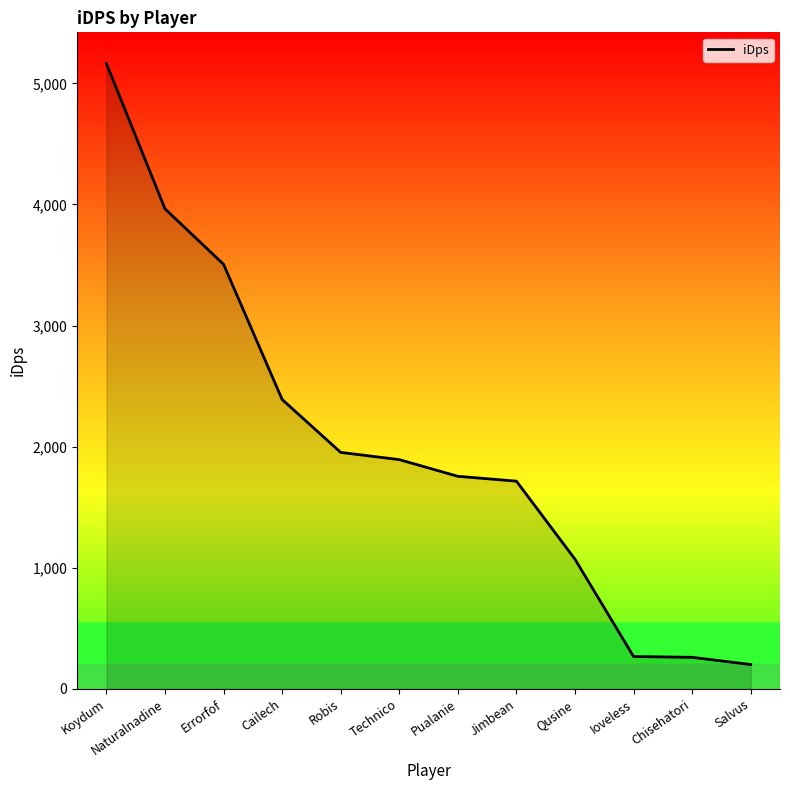

Does the chart display data point markers on the line(s)?

No